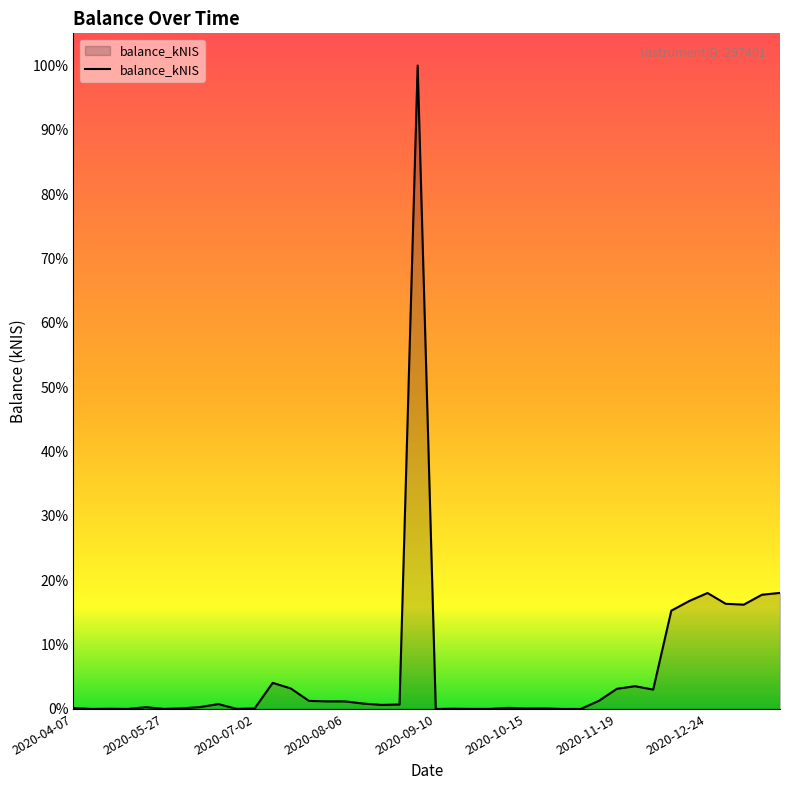

Where is the data nearest to the value 20048?

2021-01-21